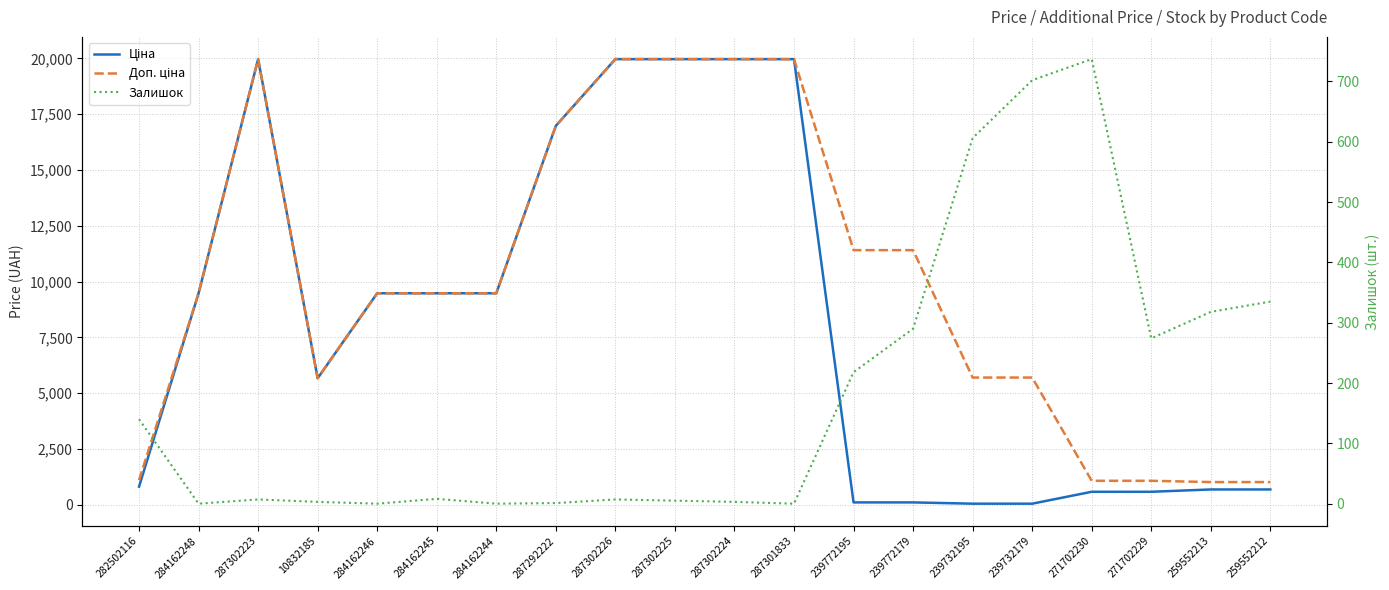

What is the highest value of the Доп. ціна series?

19964.2